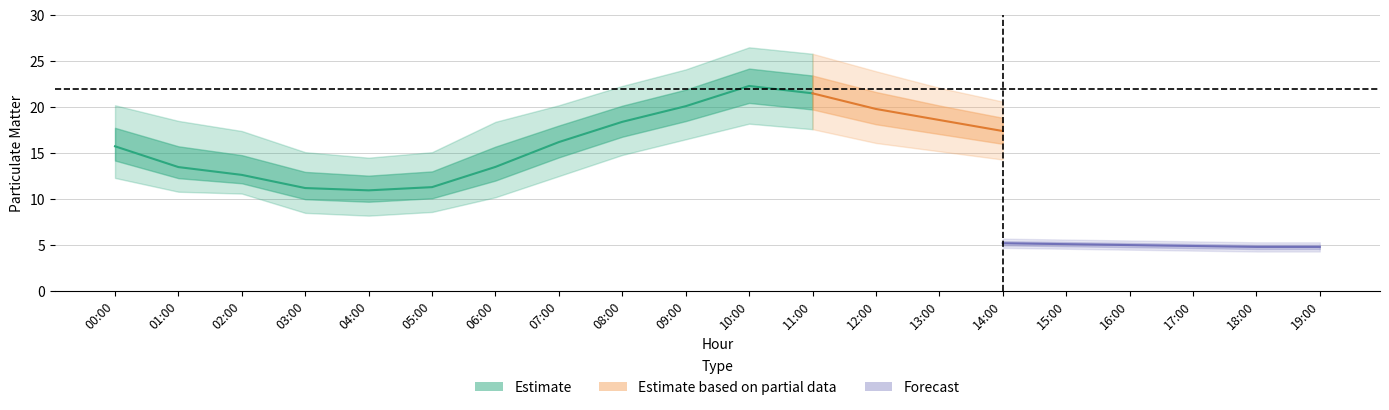

Which category has the highest value across all series?

10:00